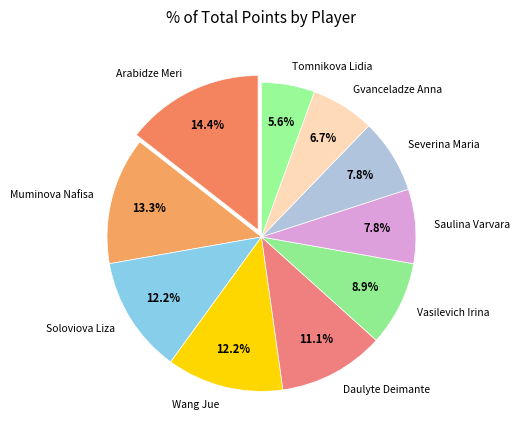

Is it true that Muminova Nafisa is 28% of the pie?

False